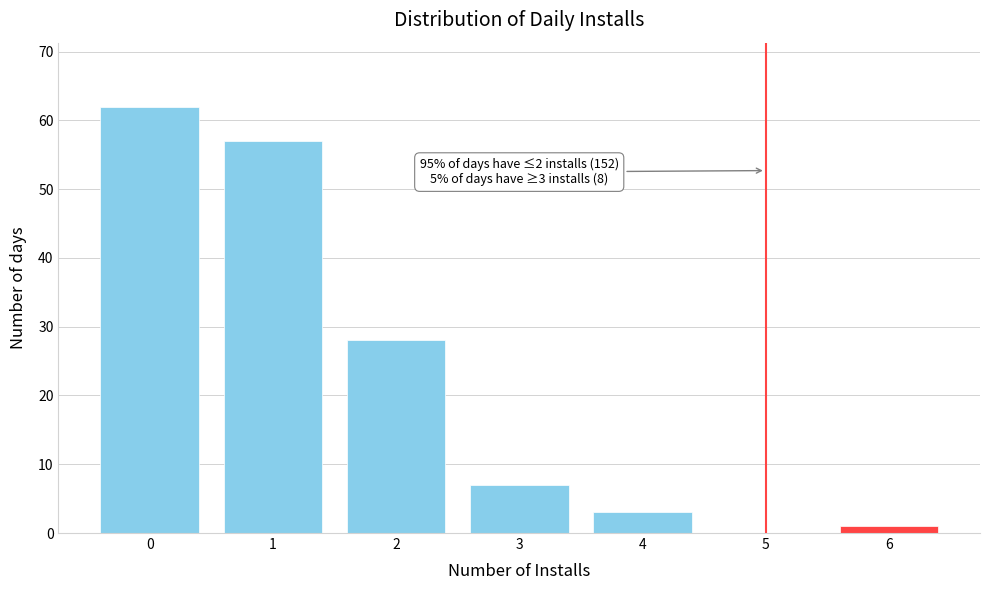

Reading left to right, what are all the values shown in this chart?

0=62	1=57	2=28	3=7	4=3	5=0	6=1